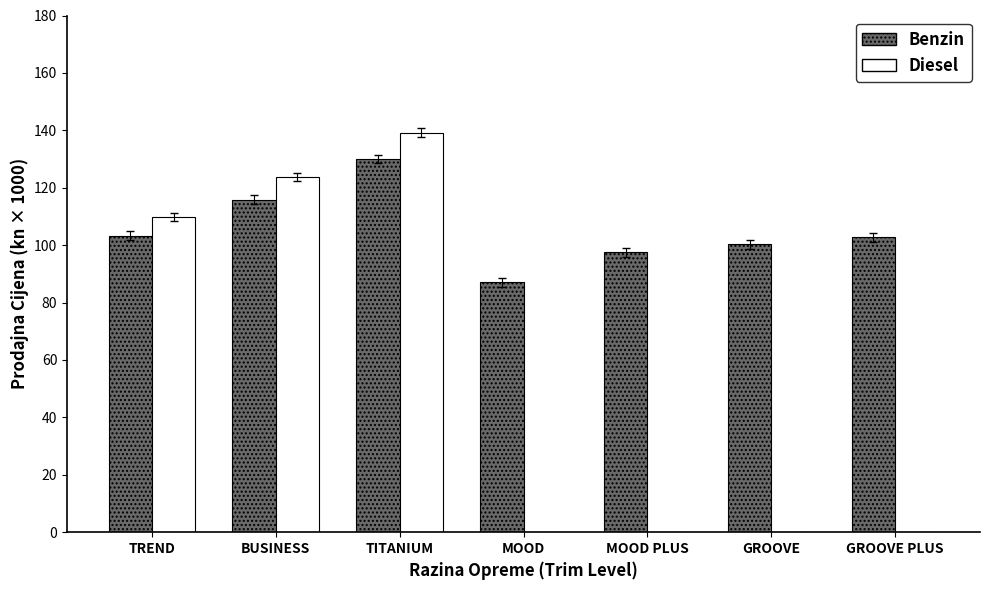

What is the average value of the Diesel series?

53.2